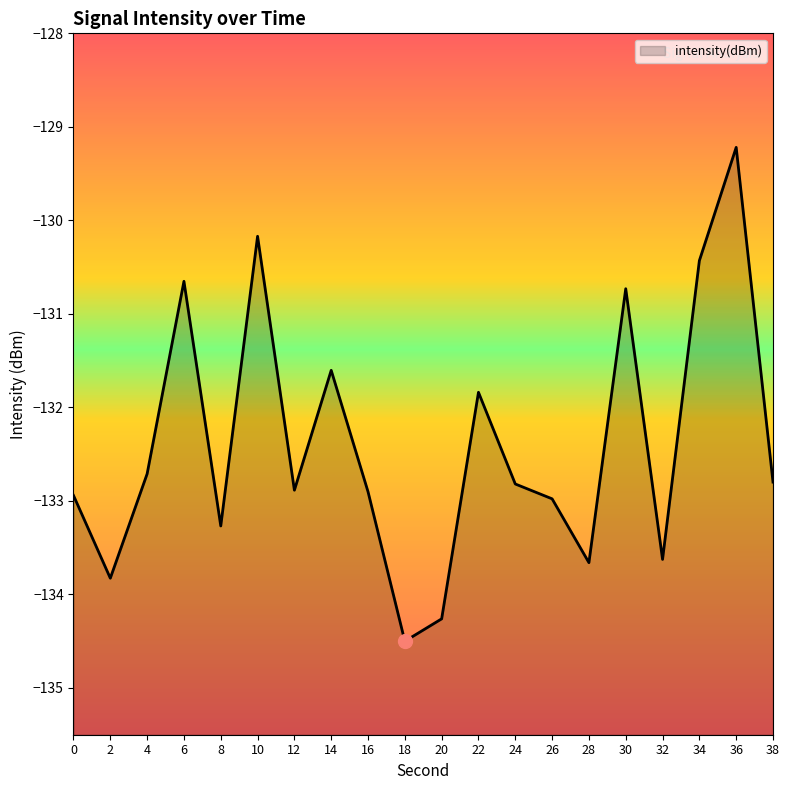

How many interior local peaks (higher than both neighbors) does the data have?

6